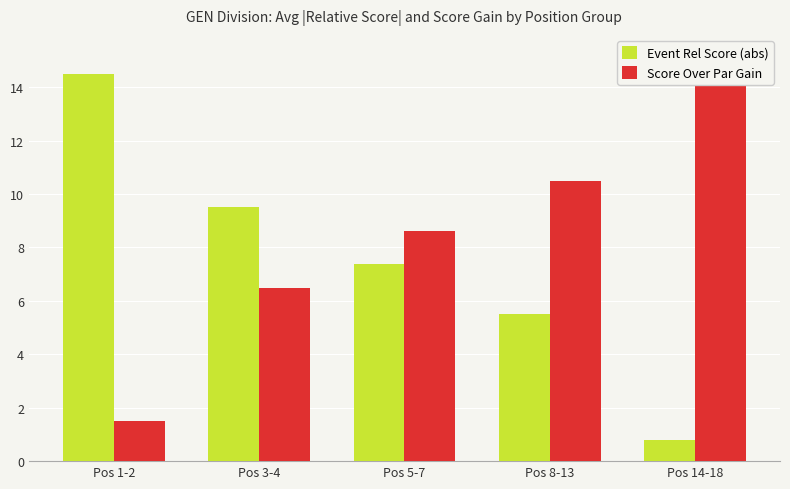

What are all the series names shown in the legend?

Event Rel Score (abs), Score Over Par Gain